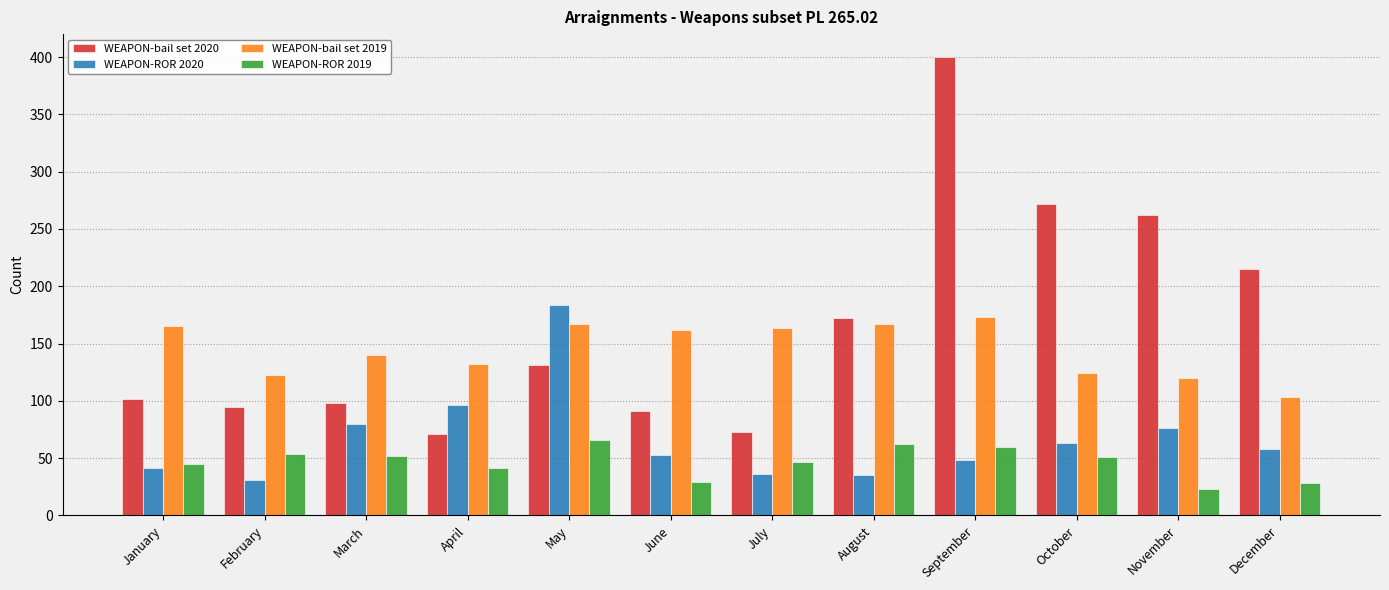

What is the difference between the maximum and minimum values in the WEAPON-bail set 2019 series?

70